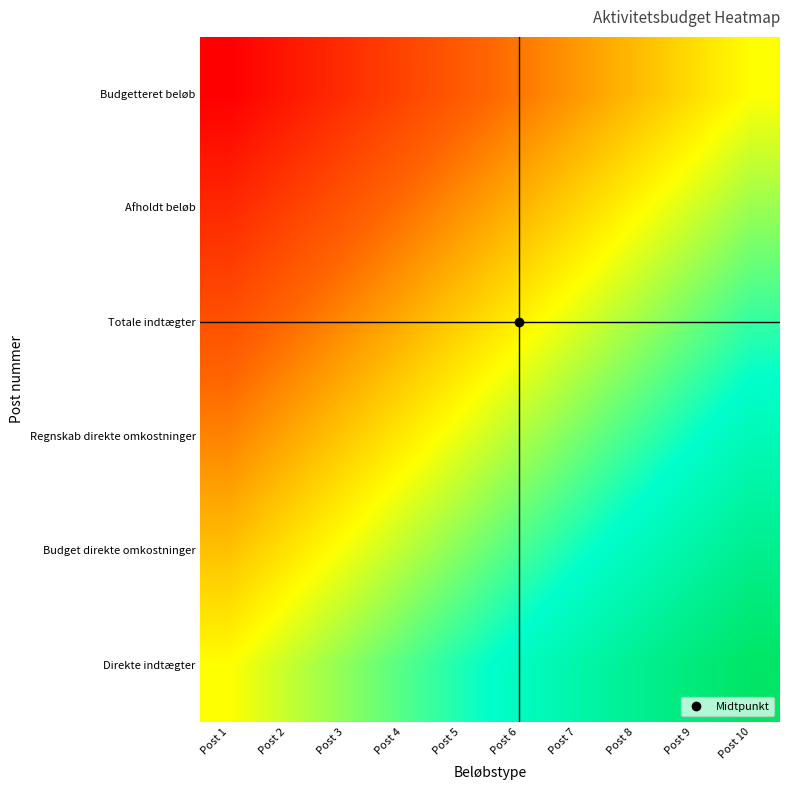

Rank the series at Post 5 from lowest to highest value.

Budgetteret beløb, Afholdt beløb, Totale indtægter, Regnskab direkte omkostninger, Budget direkte omkostninger, Direkte indtægter